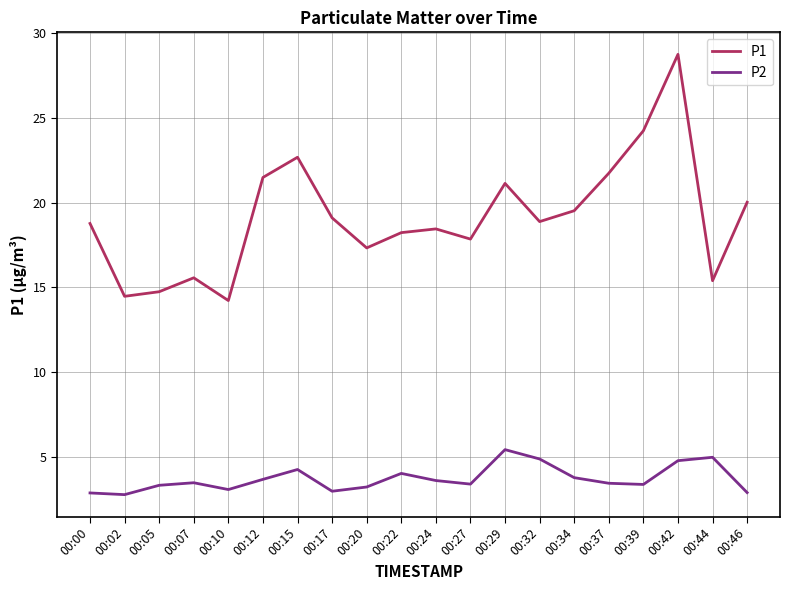

True or false: P1 and P2 cross at least once.

False